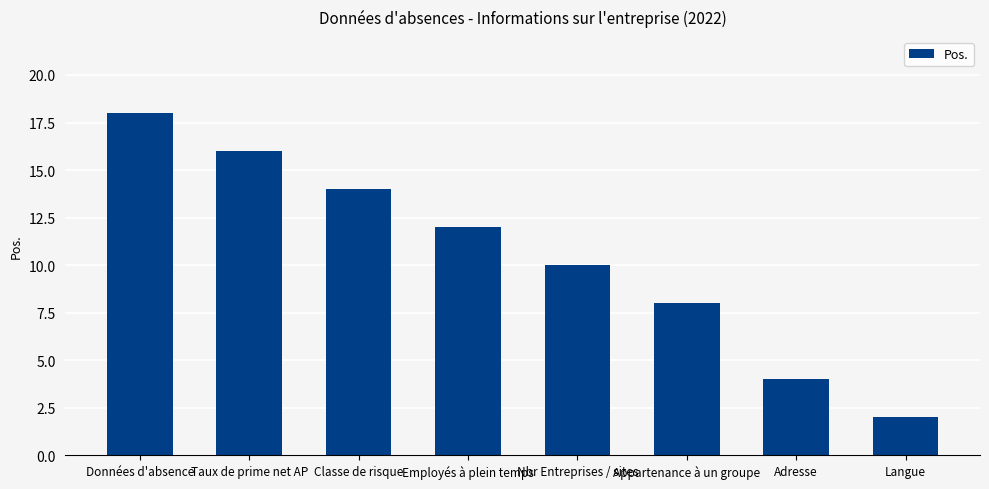

At which category does the chart reach its minimum across all series?

Langue